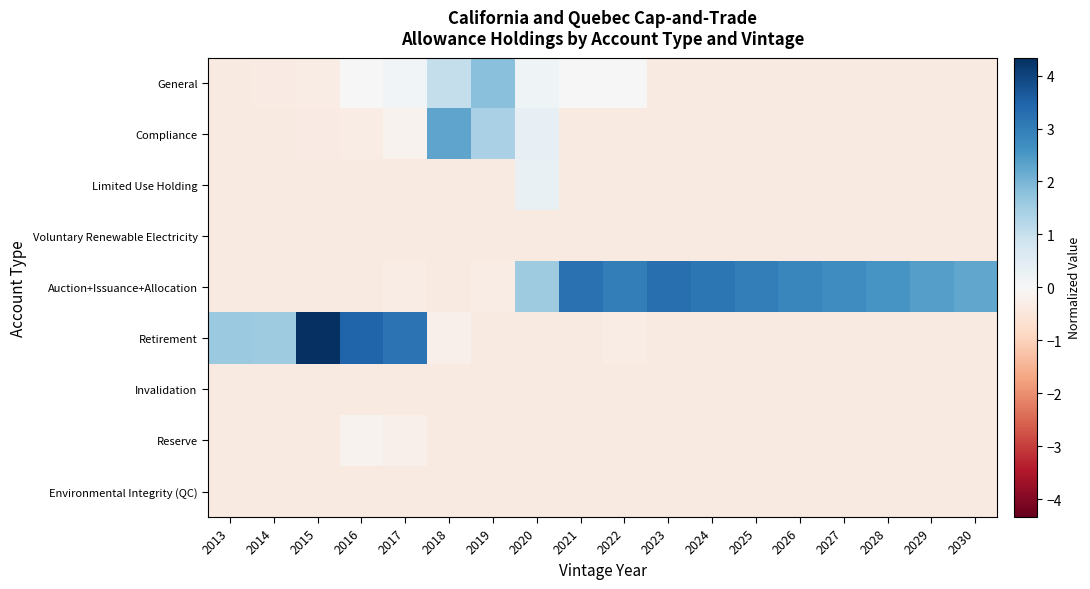

At which category is the sum across all series the highest?

2015